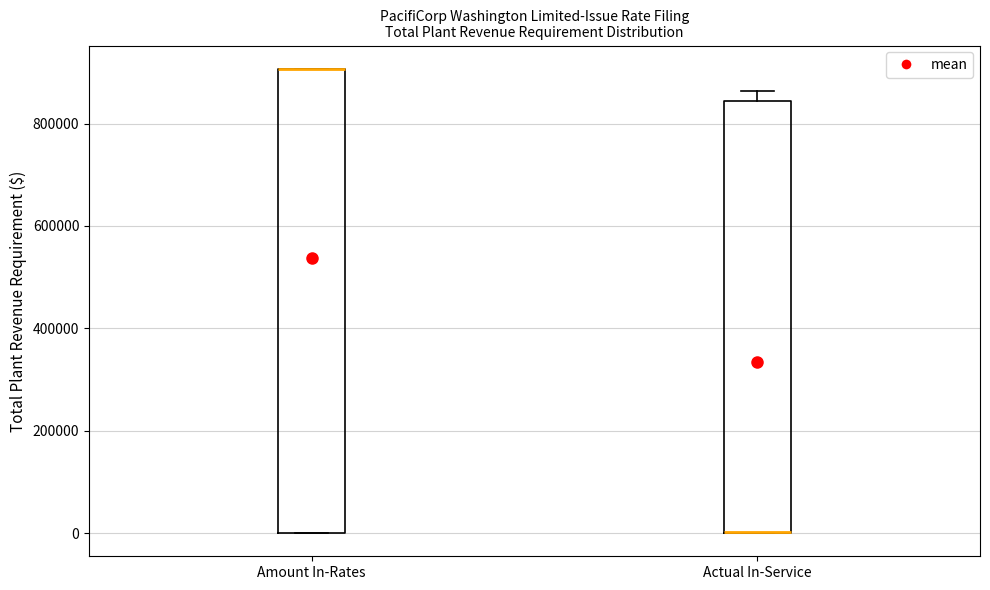

Comparing the boxes themselves (not the whiskers), which one is the tallest?

Amount In-Rates